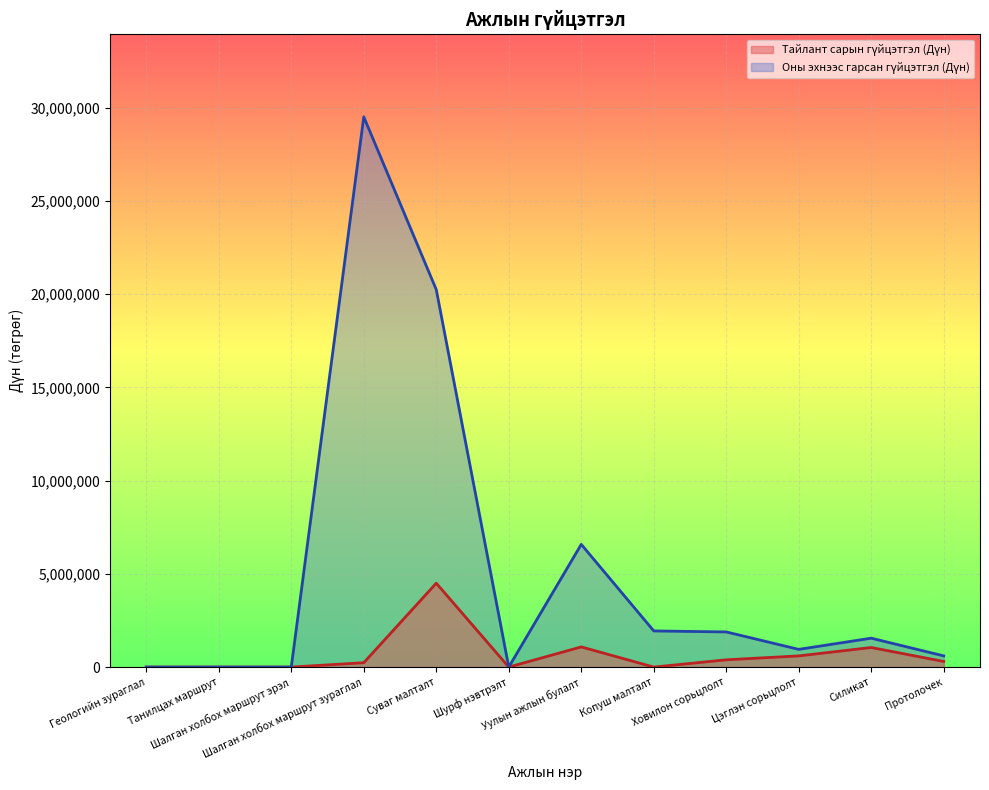

What is the label of the 11th point from the right?

Танилцах маршрут